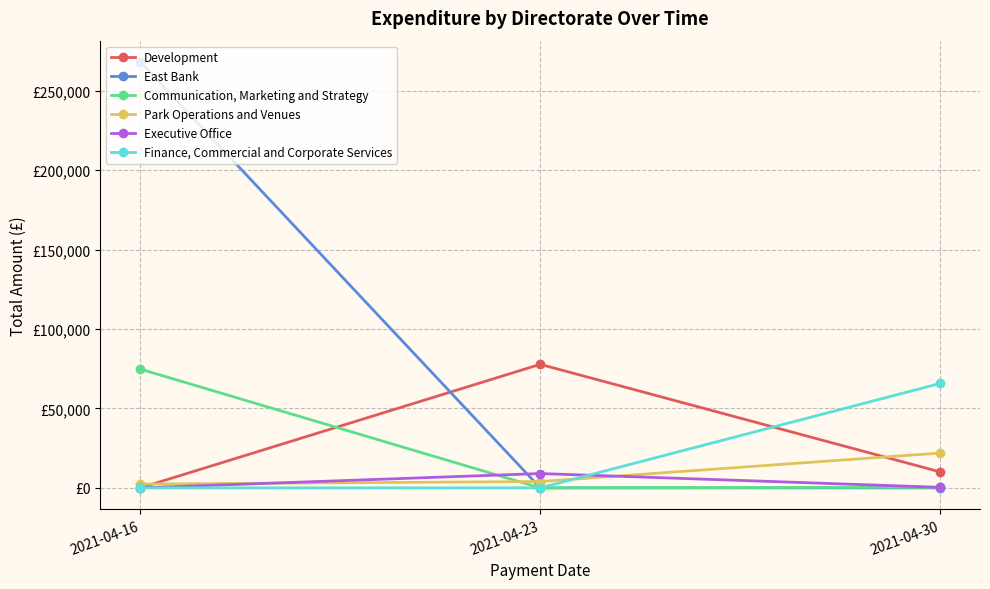

What is the sum of all Development values?

87810.1